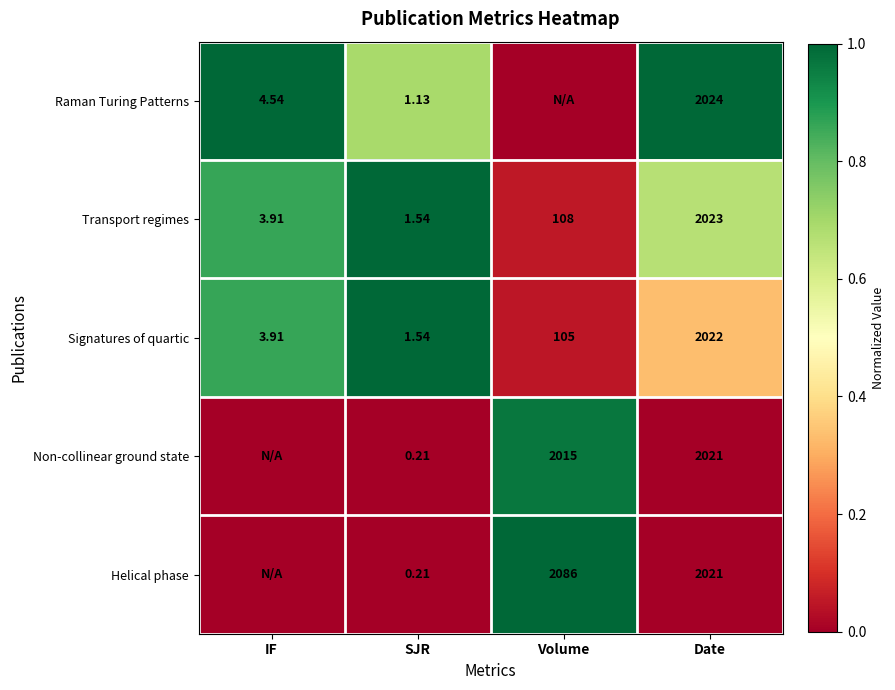

Is the value of Raman Turing Patterns at IF greater than the value of Signatures of quartic at Date?

No